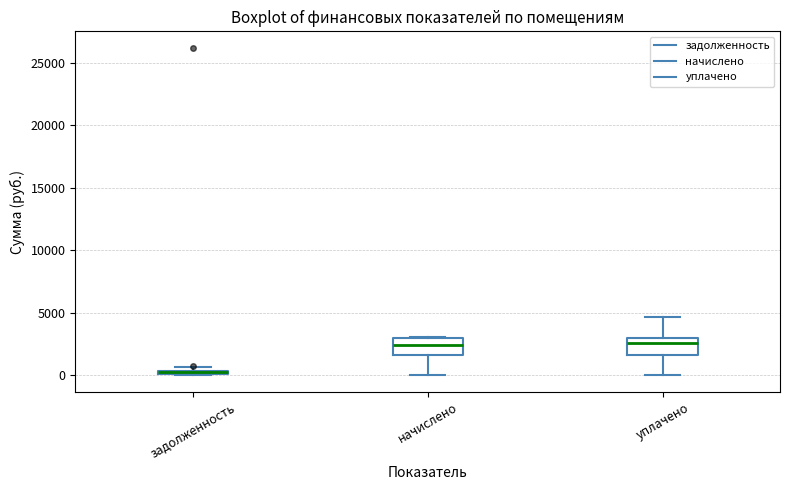

Where is the lower edge of the box for задолженность on the y-axis? The values are not printed on the chart, so give them approximately, as read against the axis.

0